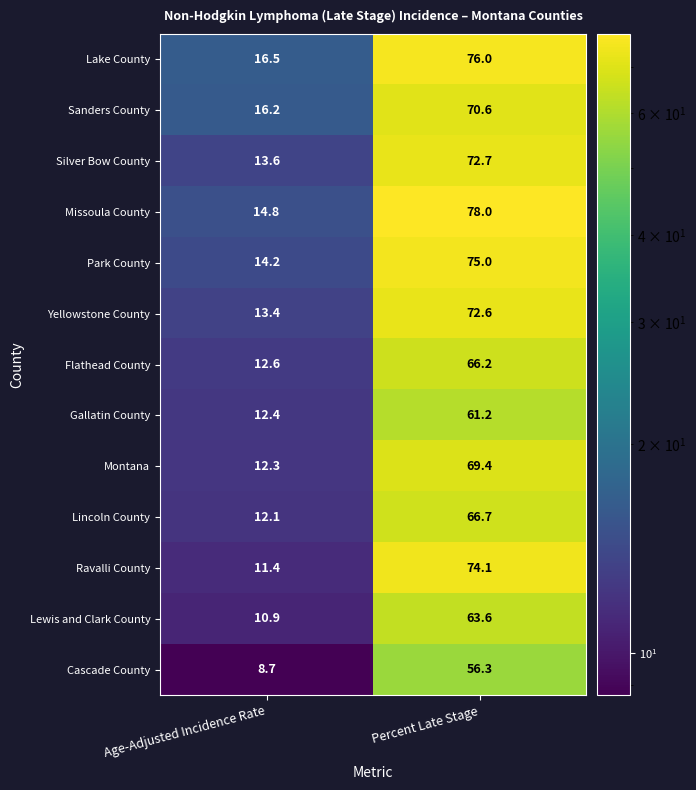

Reading right to left, extract all data points from this chart.

Lake County: 76.0	16.5
Sanders County: 70.6	16.2
Silver Bow County: 72.7	13.6
Missoula County: 78.0	14.8
Park County: 75.0	14.2
Yellowstone County: 72.6	13.4
Flathead County: 66.2	12.6
Gallatin County: 61.2	12.4
Montana: 69.4	12.3
Lincoln County: 66.7	12.1
Ravalli County: 74.1	11.4
Lewis and Clark County: 63.6	10.9
Cascade County: 56.3	8.7